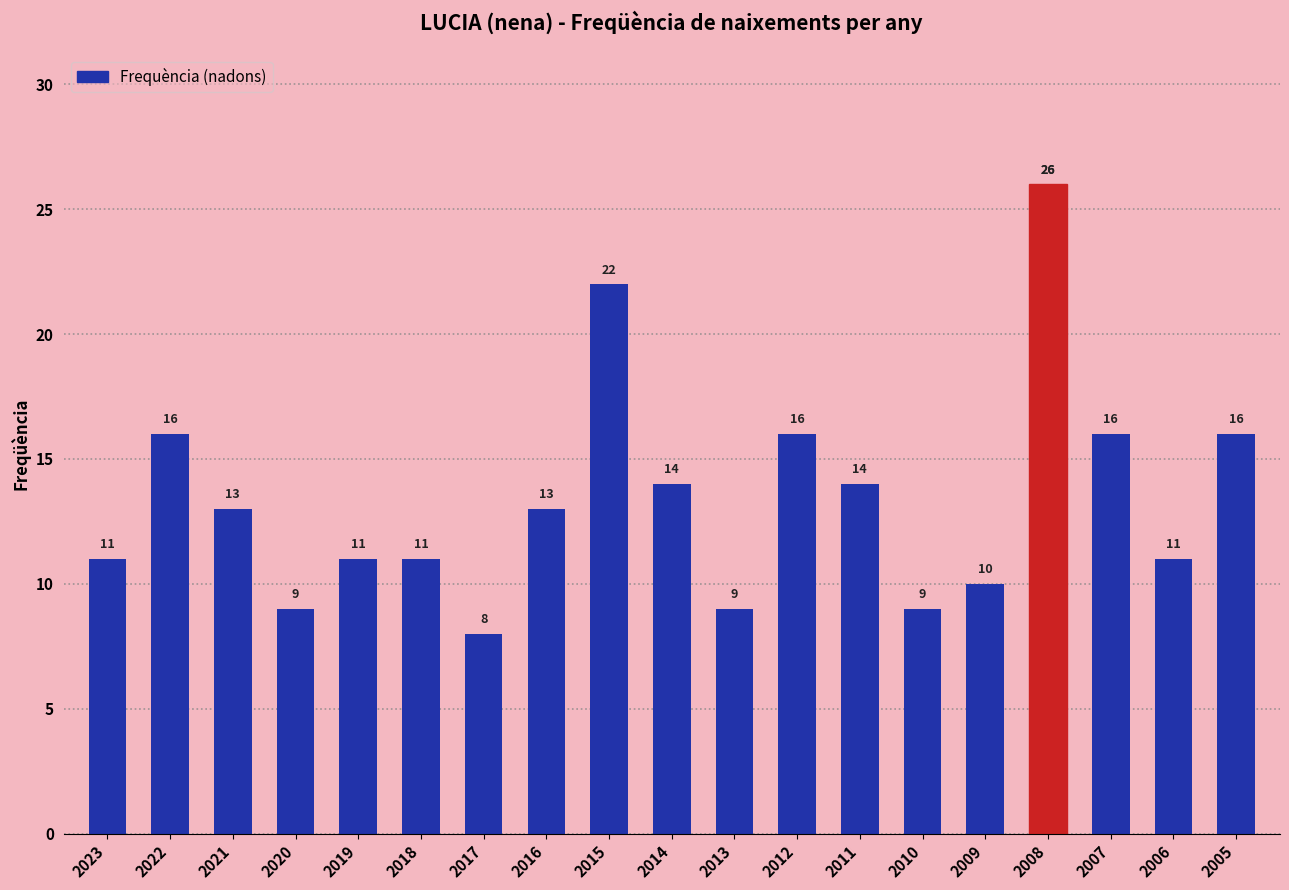

What is the value of the 10th bar from the left?

14